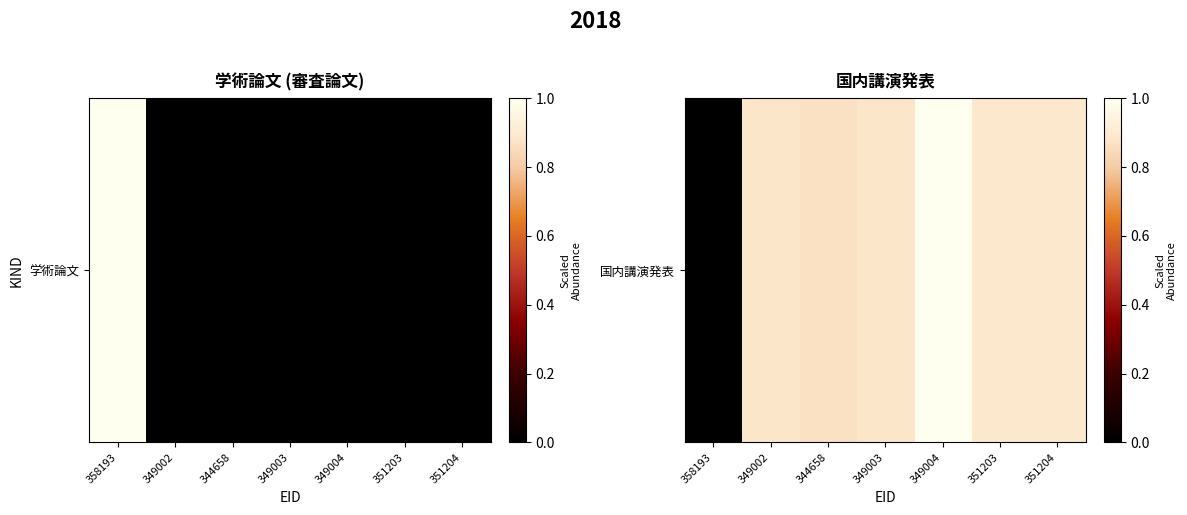

Which has a higher value, 358193 or 349003?

349003